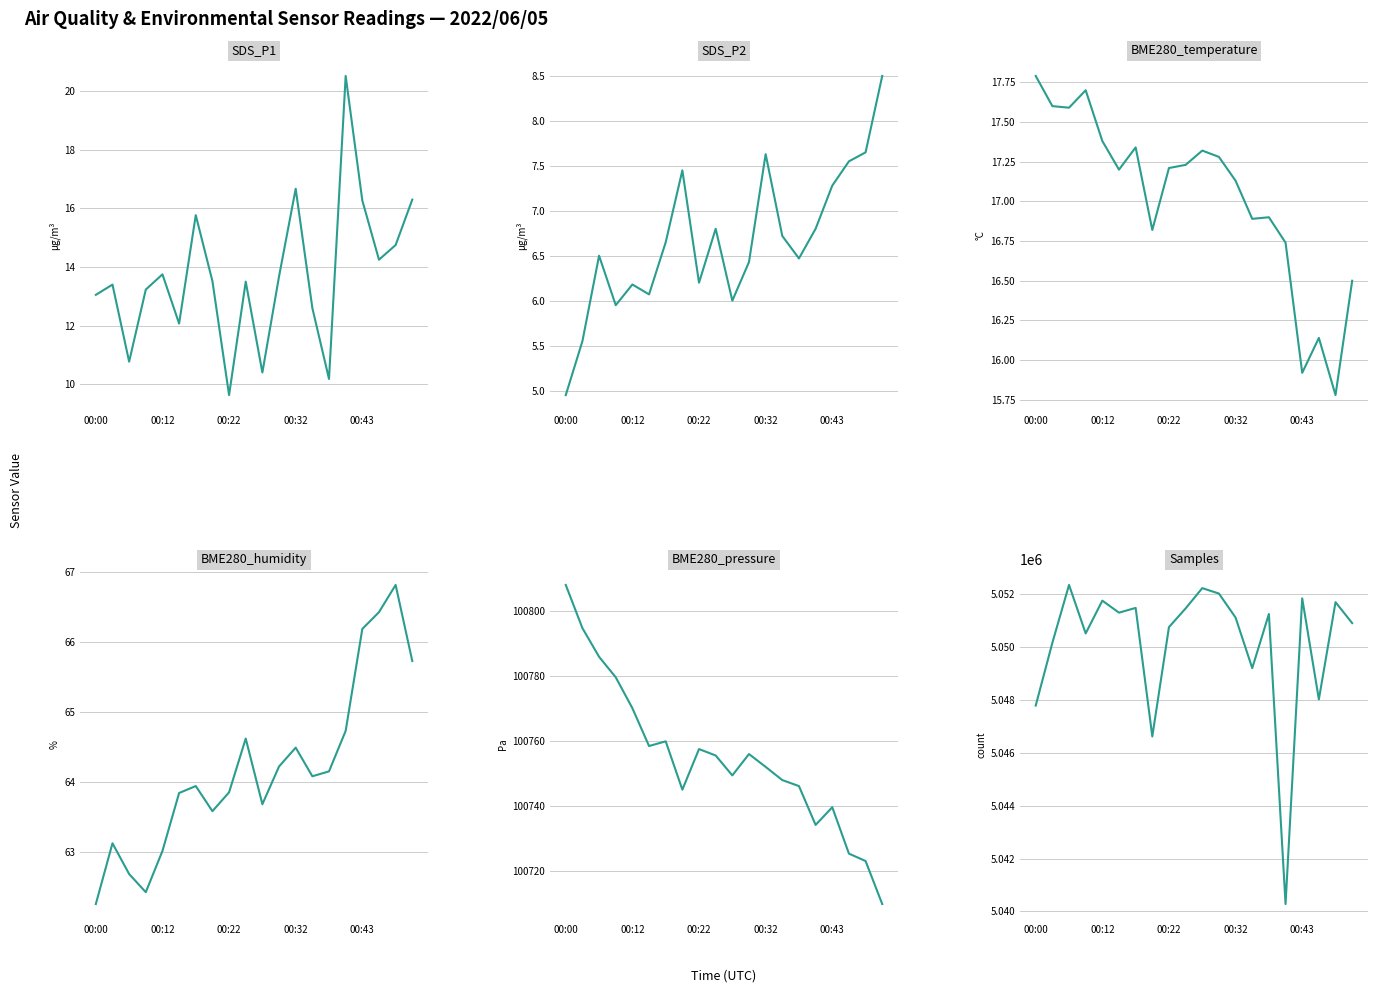

At which label does SDS_P1 first exceed 13?

00:00